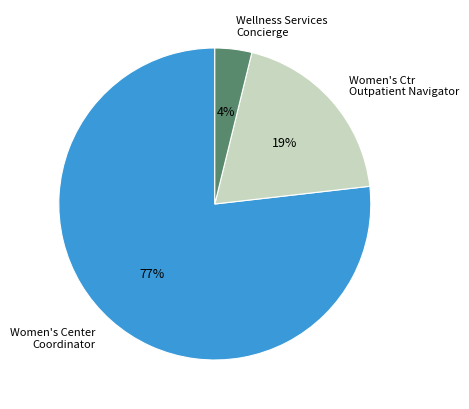

What is the largest slice in the pie chart?

Women's Center Coordinator